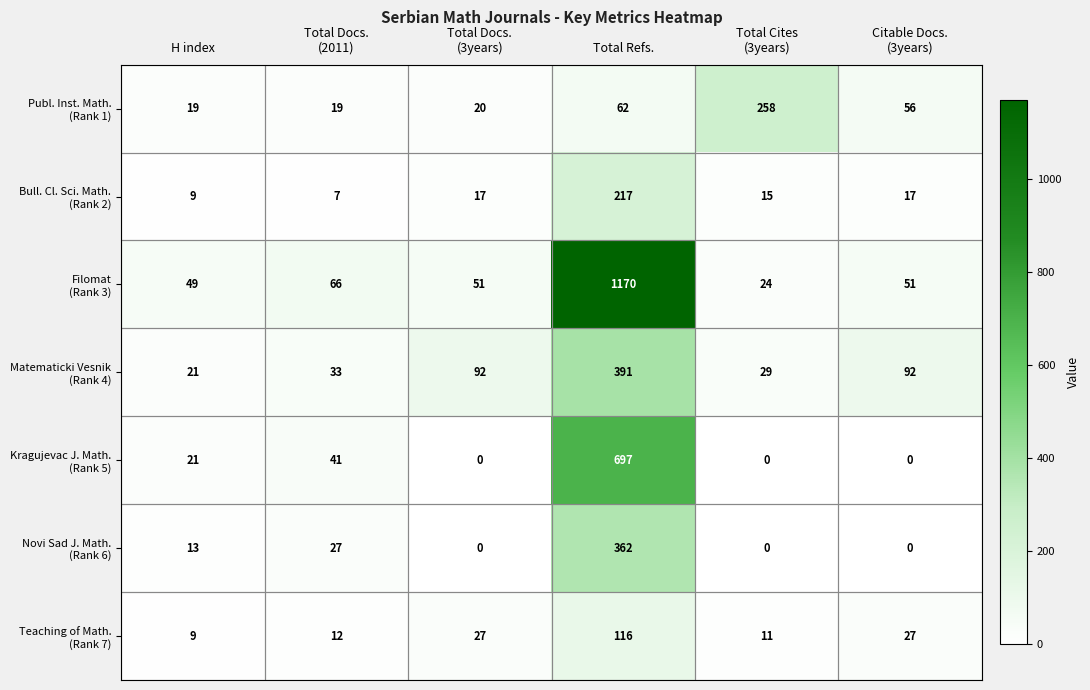

Which category has the highest value across all series?

Total Refs.